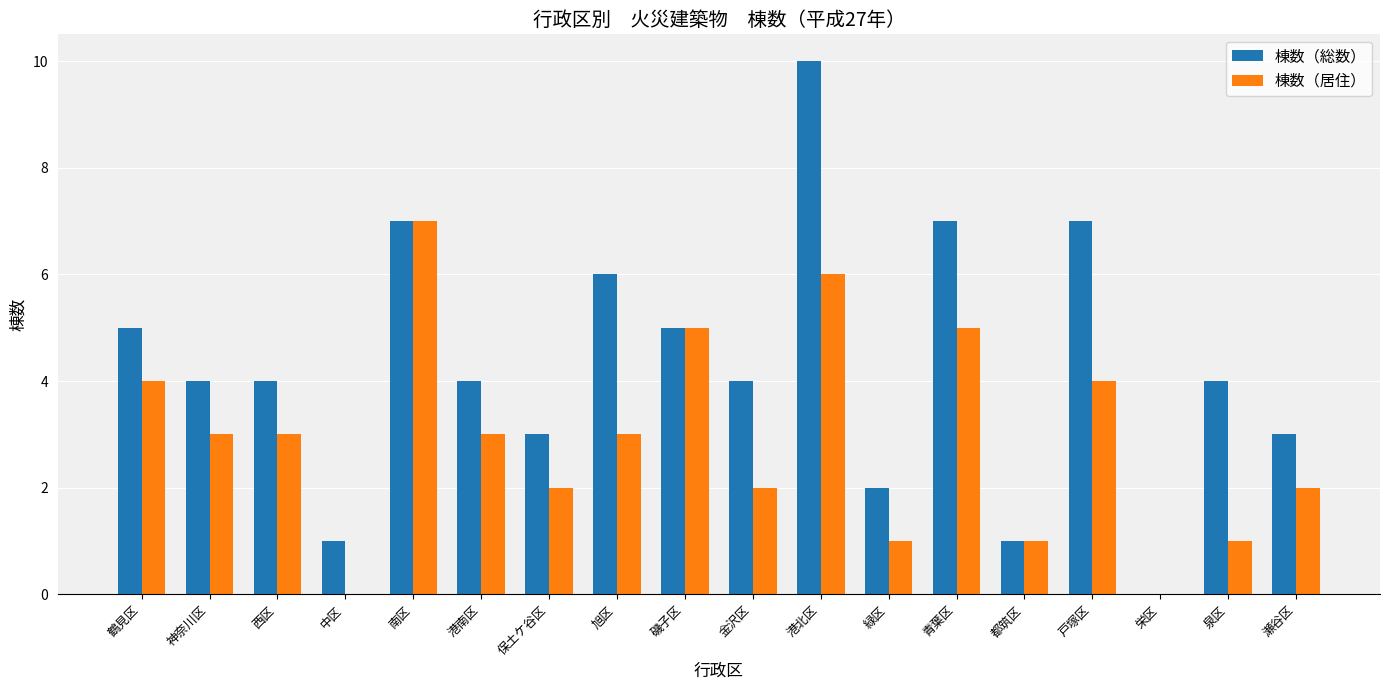

What is the total value across all series at 鶴見区?

9